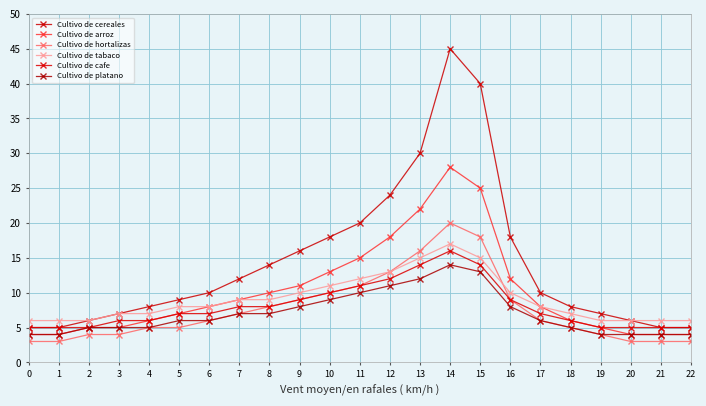

At 21, list the series in order from smallest to largest.

Cultivo de hortalizas, Cultivo de arroz, Cultivo de platano, Cultivo de cereales, Cultivo de cafe, Cultivo de tabaco